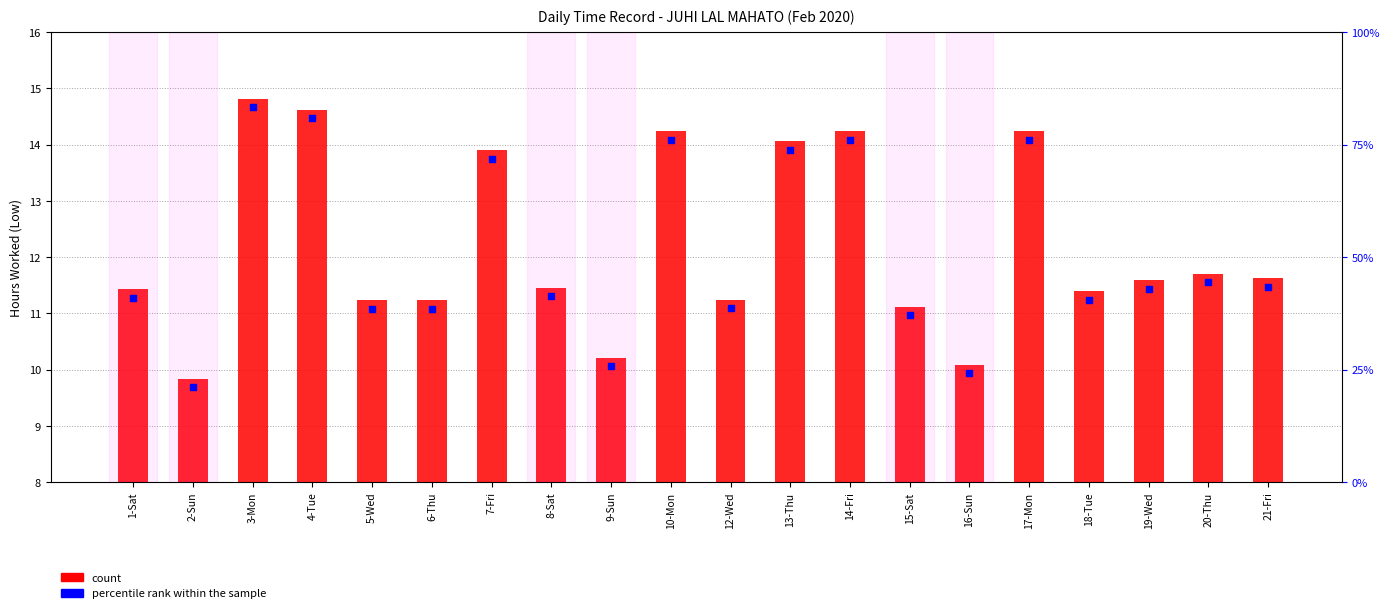

What is the total value across all series at 10-Mon?

28.3